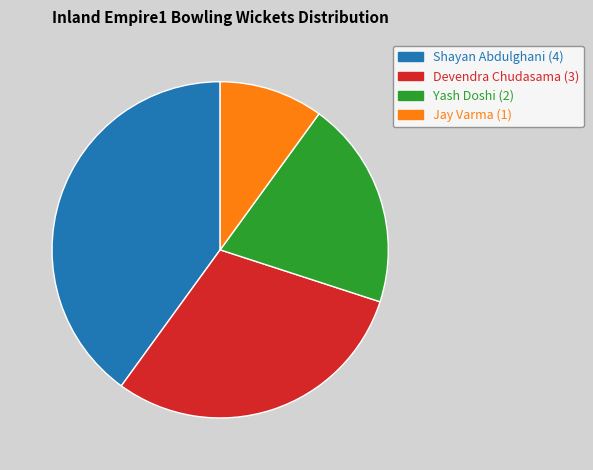

Is there any slice that represents more than half of the pie?

No